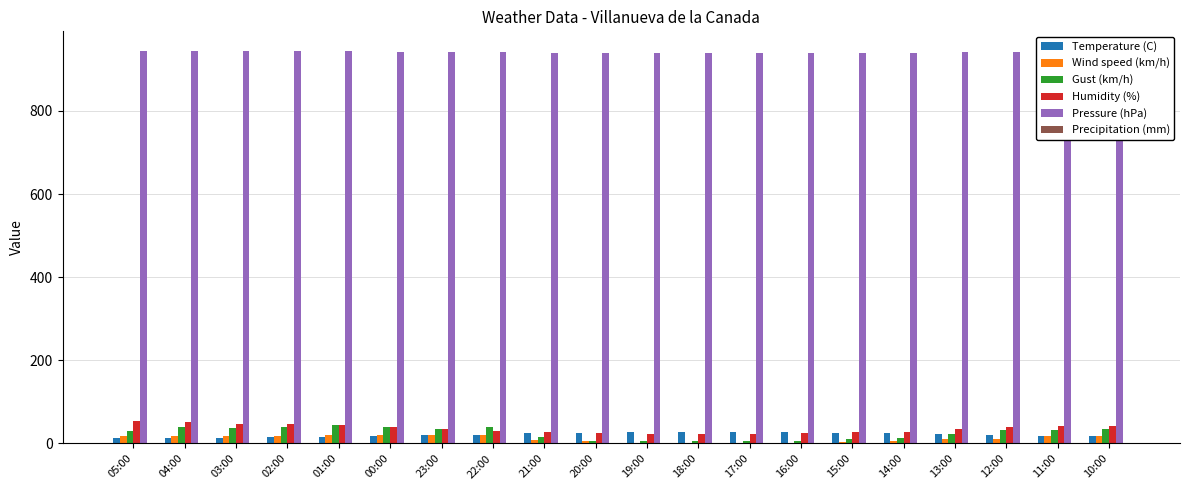

What is the maximum value shown in the chart?

944.1